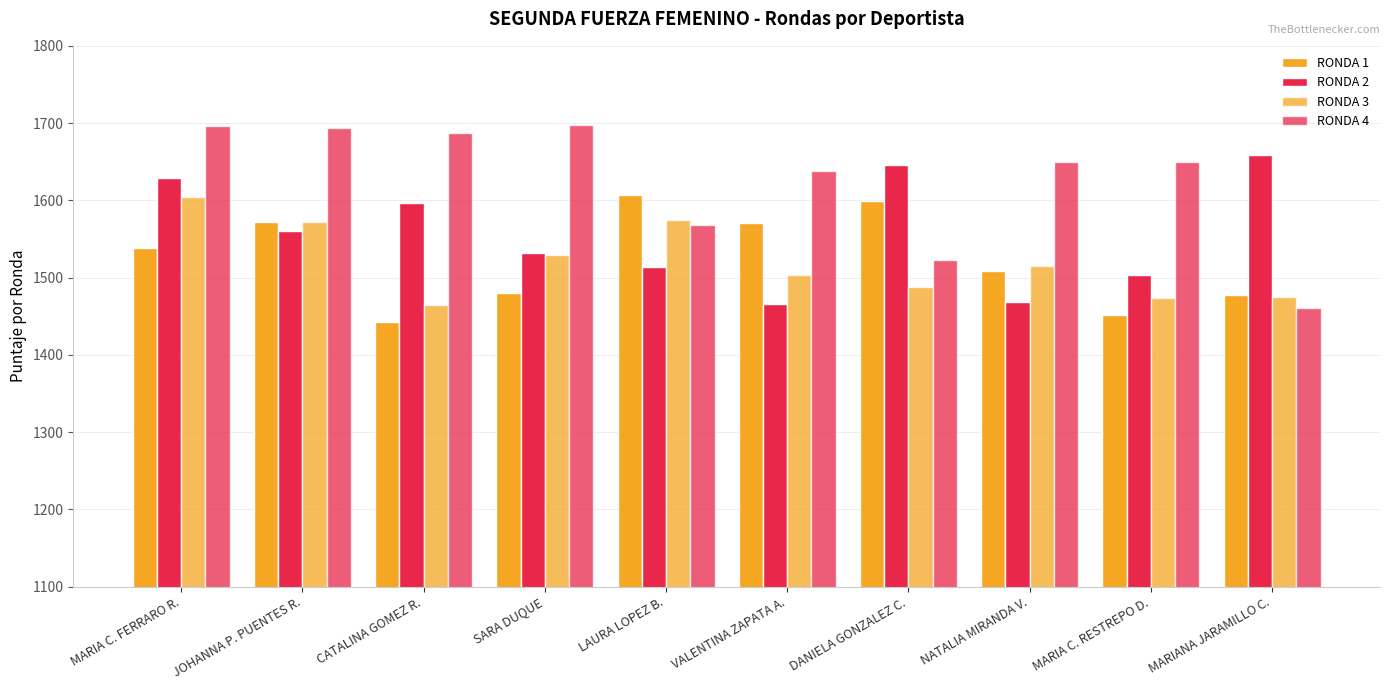

What is the spread (max minus min) of values at LAURA LOPEZ B.?

93